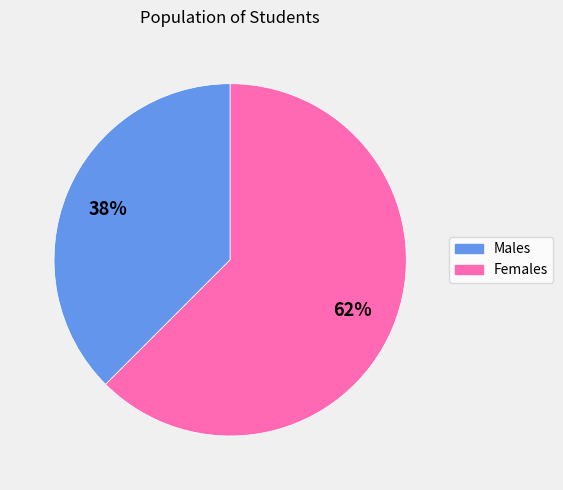

To the nearest percent, what is the average slice percentage?

50%